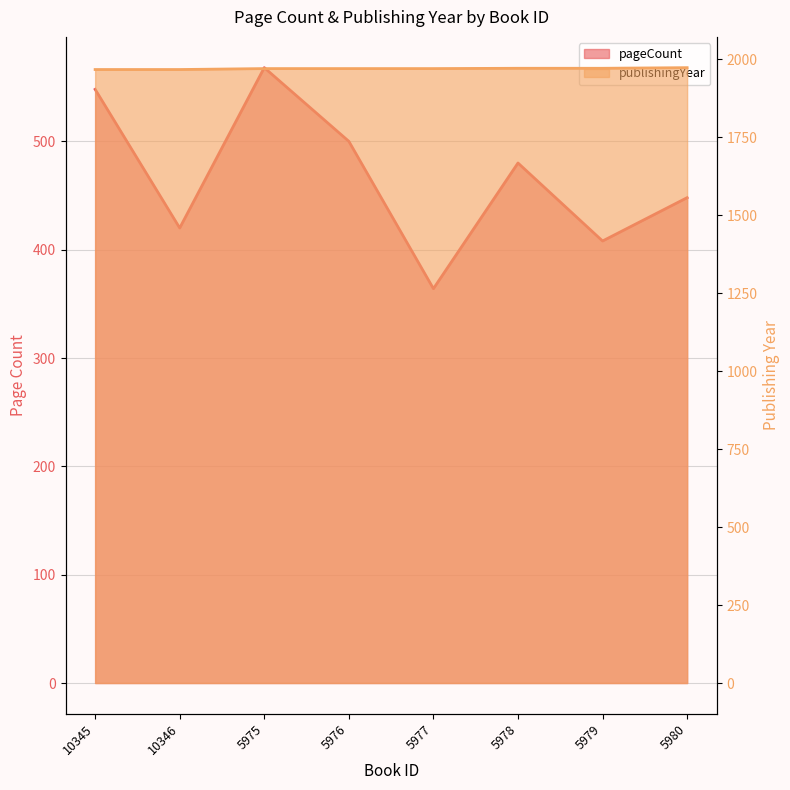

Reading left to right, extract all data points from this chart.

pageCount: 10345=548	10346=420	5975=568	5976=500	5977=364	5978=480	5979=408	5980=448
publishingYear: 10345=1967	10346=1967	5975=1970	5976=1970	5977=1970	5978=1971	5979=1971	5980=1973